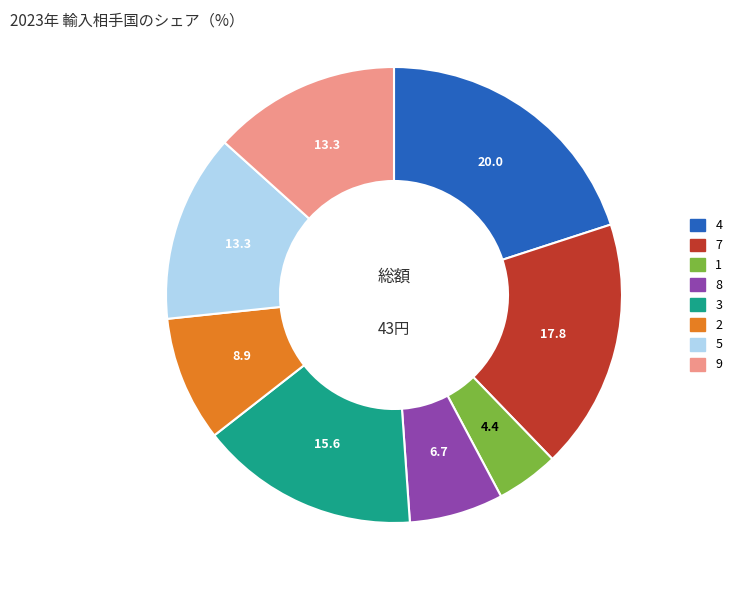

What is the ratio of the value at 5 to the value at 4?

0.7